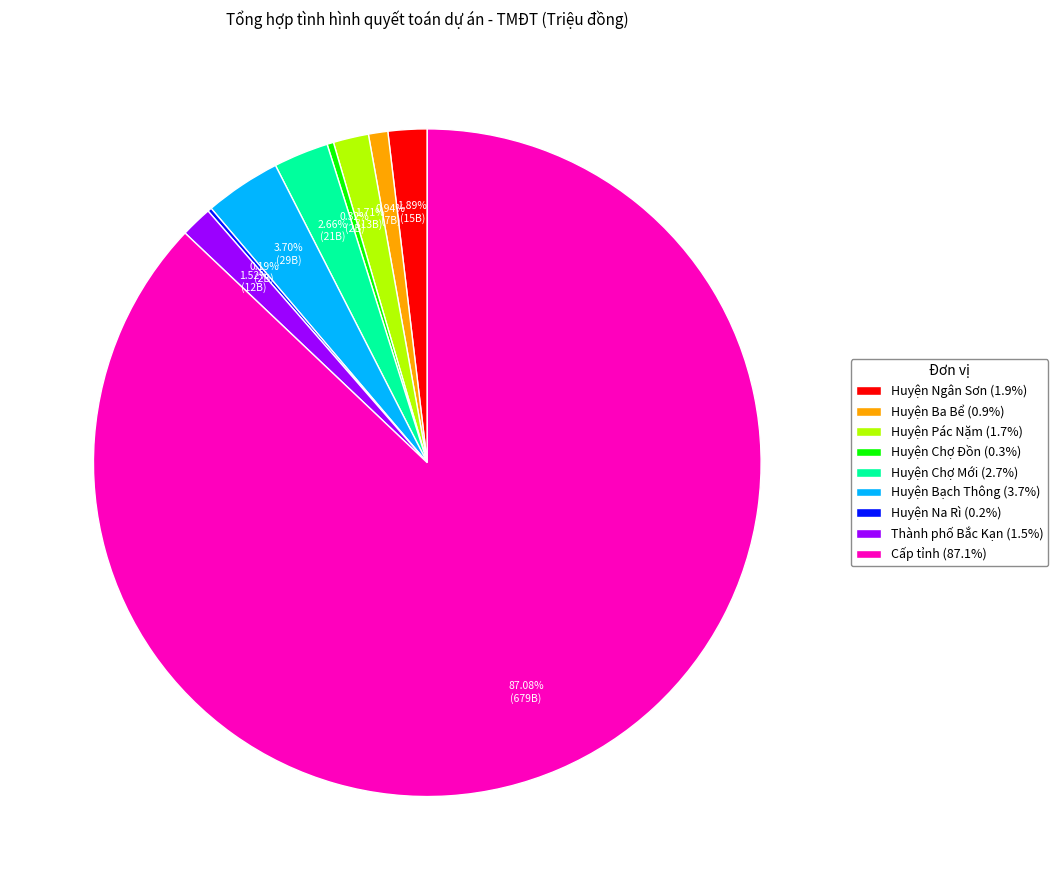

To the nearest percent, what portion does Cấp tỉnh represent?

87%